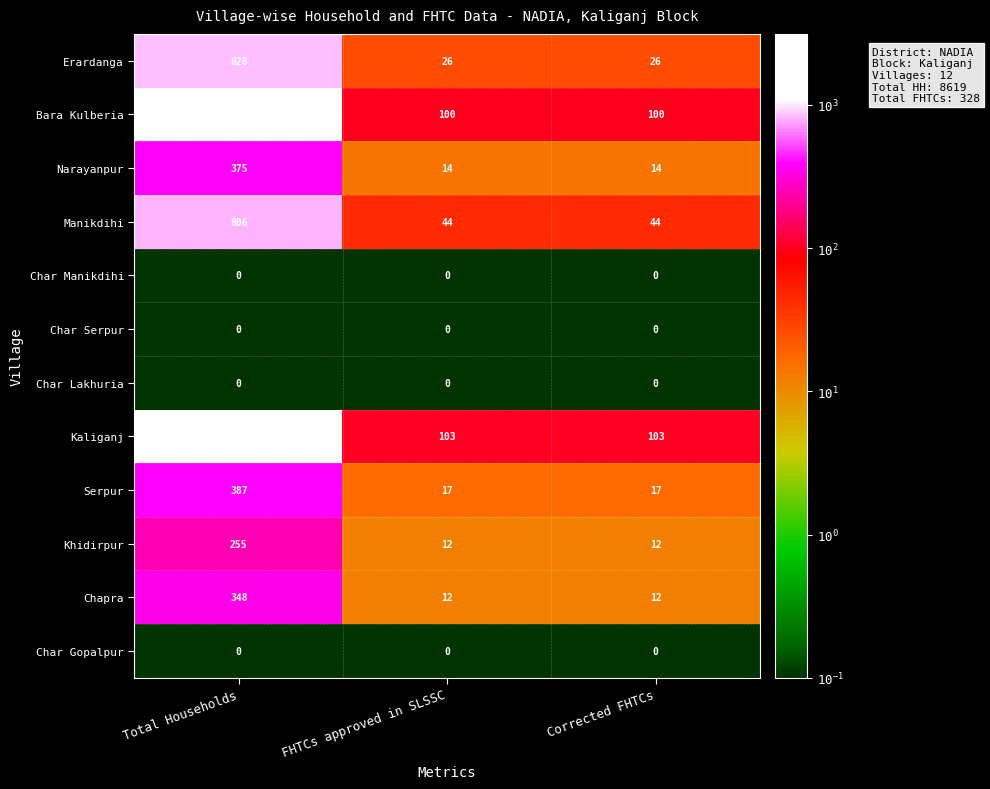

How many Serpur values are between 17 and 387?

3